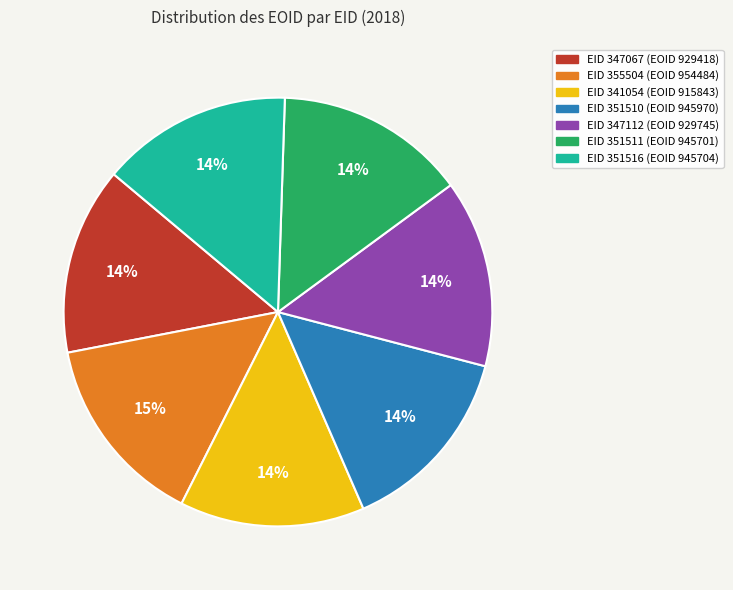

Does any single category account for the majority?

No